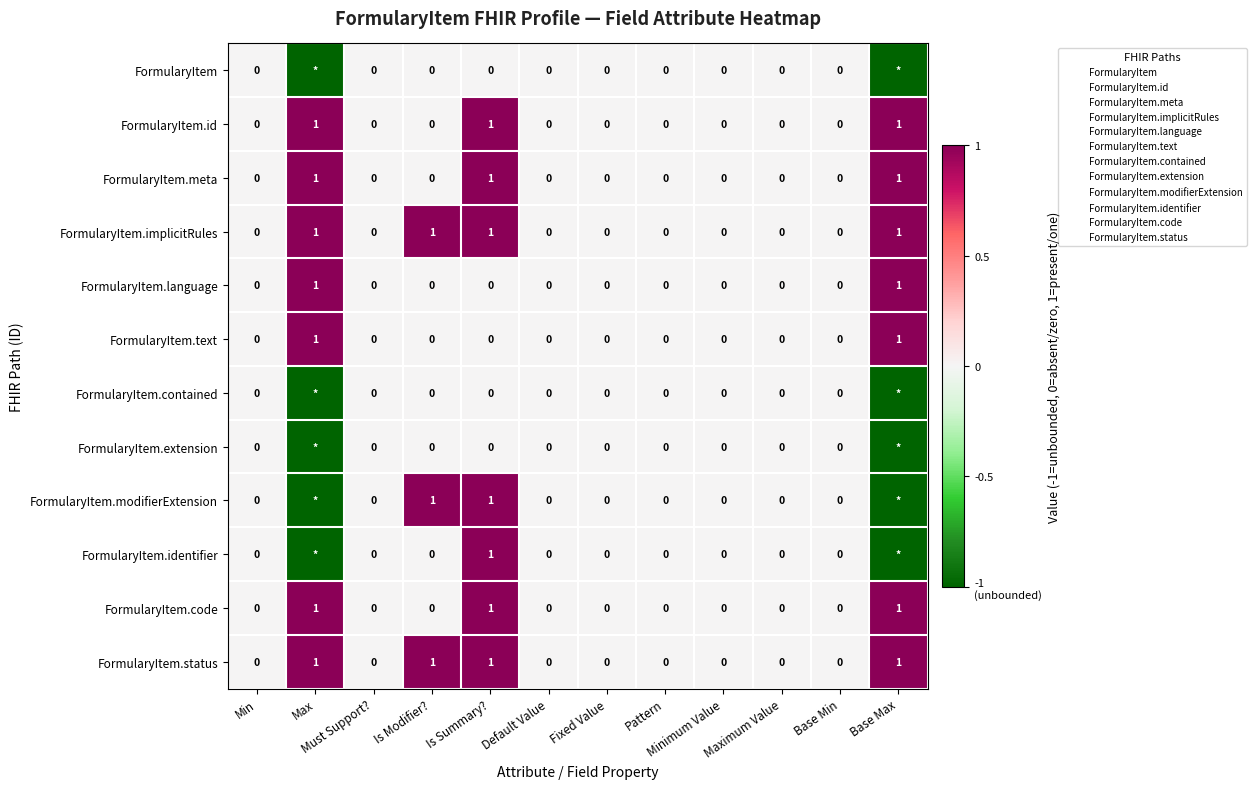

Between Minimum Value and Max, which is larger?

Minimum Value